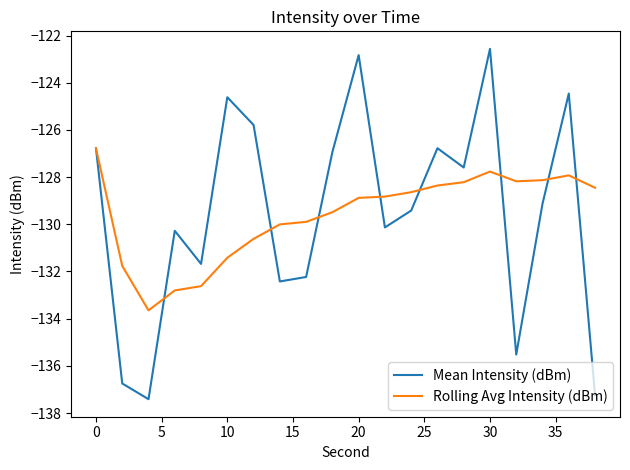

What is the minimum value for Mean Intensity (dBm)?

-137.4